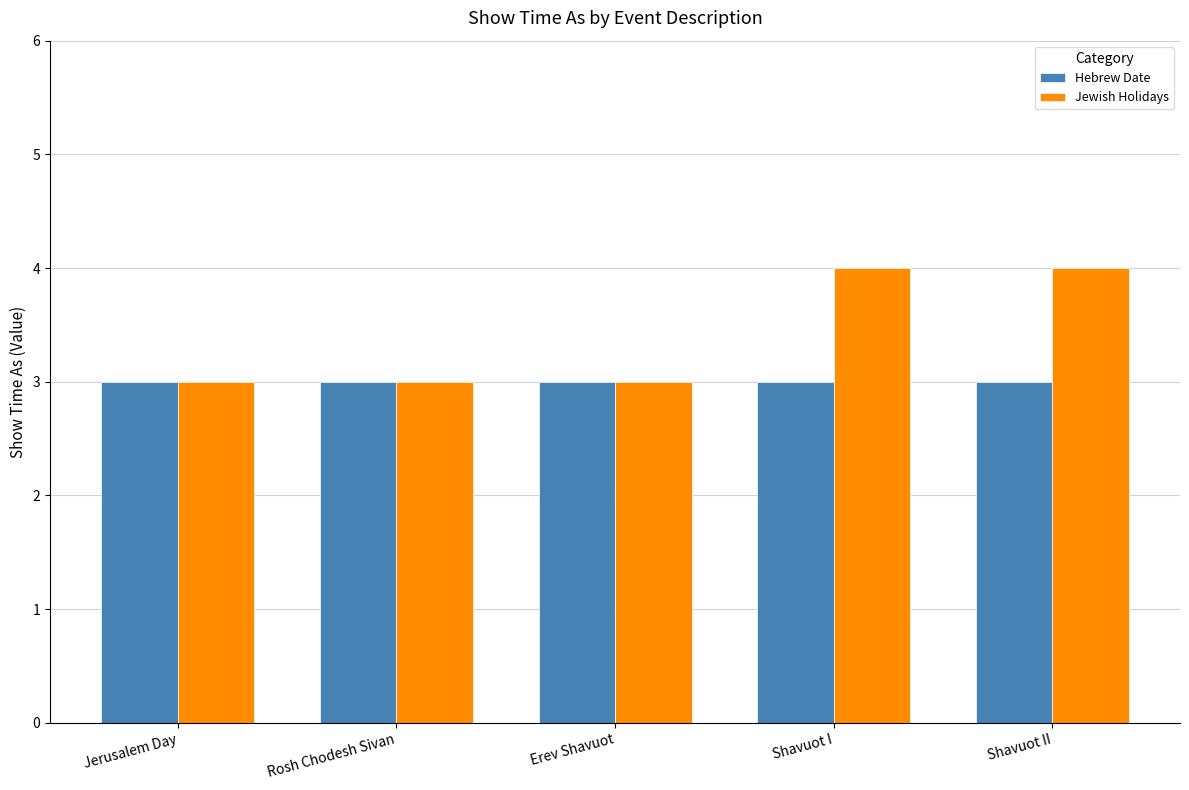

Which series has the widest spread of values?

Jewish Holidays